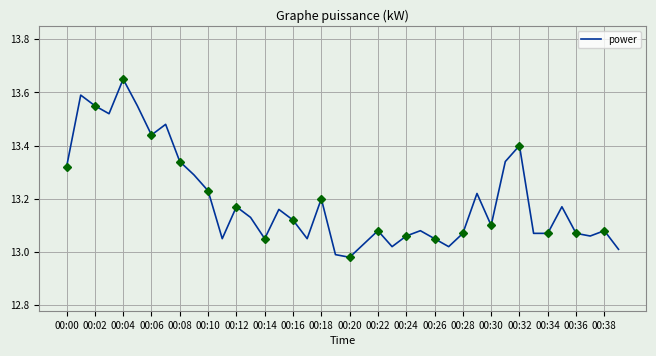

At which label does power reach its peak?

00:04